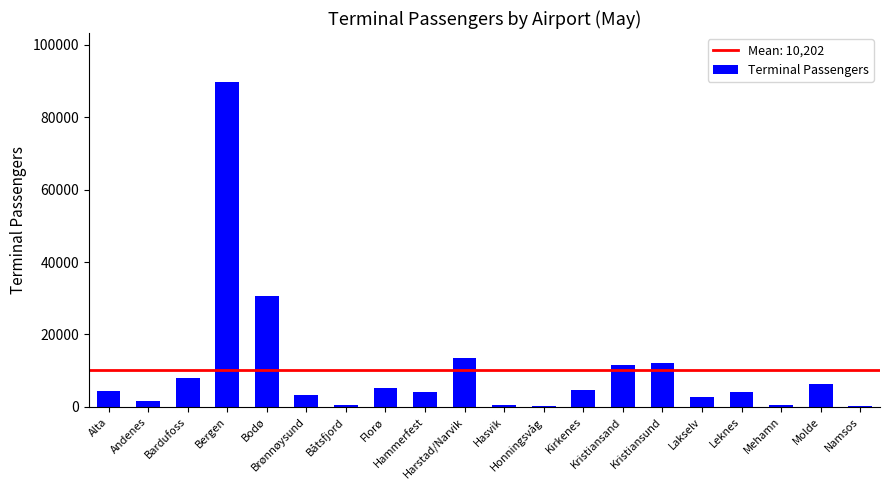

How many categories are shown in the chart?

20